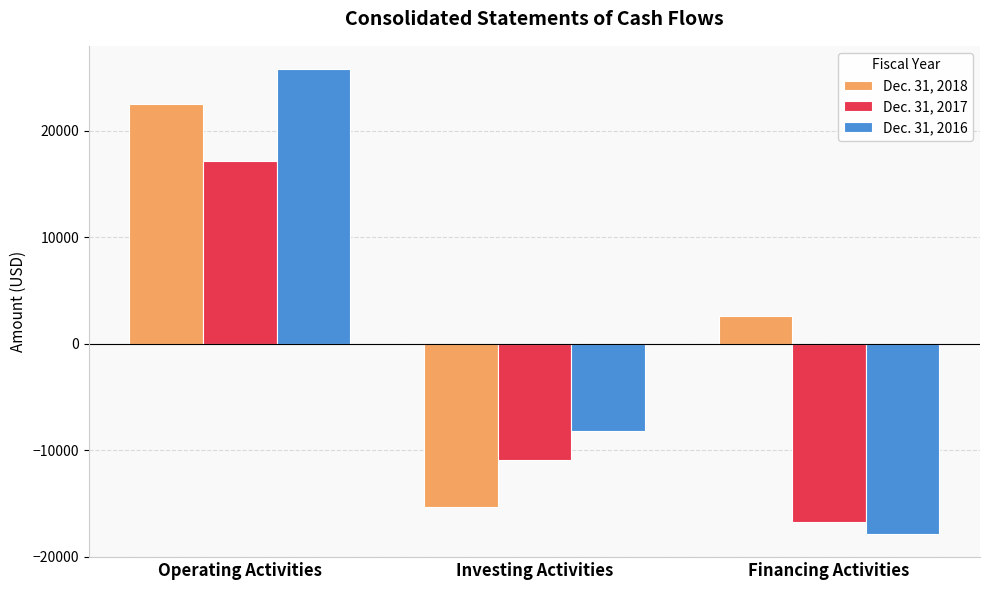

Which series has the largest total across all categories?

Dec. 31, 2018